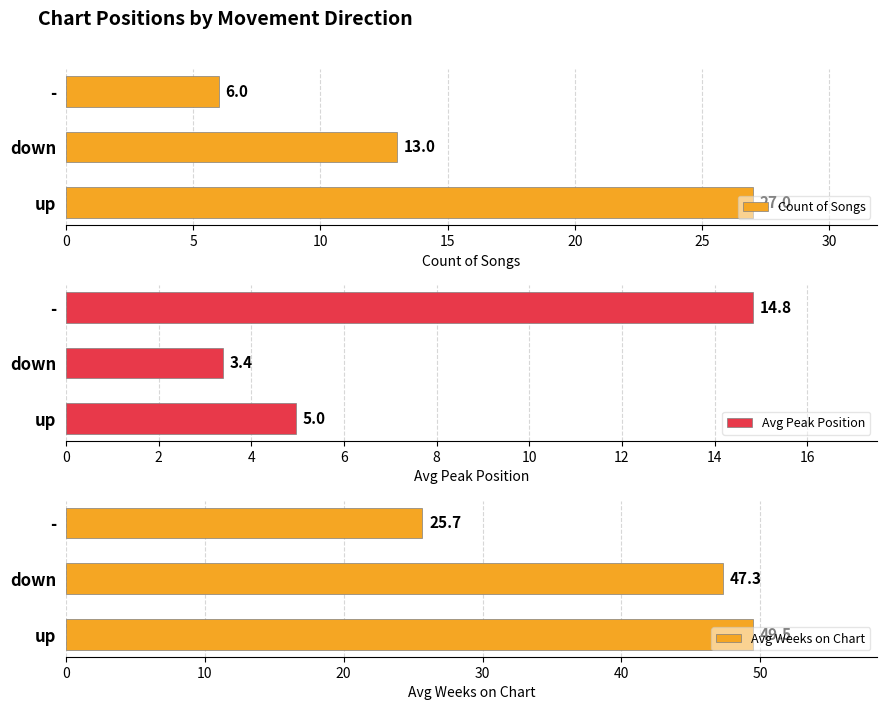

What are all the series names shown in the legend?

Count of Songs, Avg Peak Position, Avg Weeks on Chart